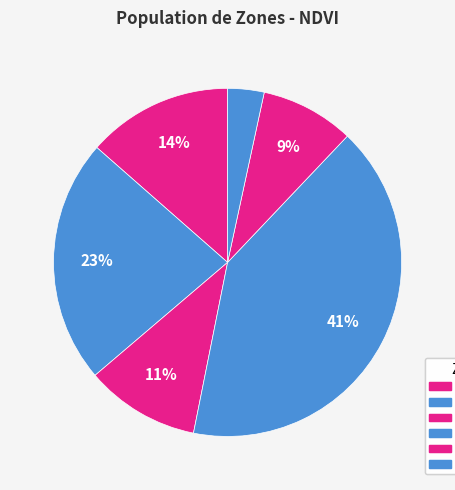

How many segments does this pie chart have?

6